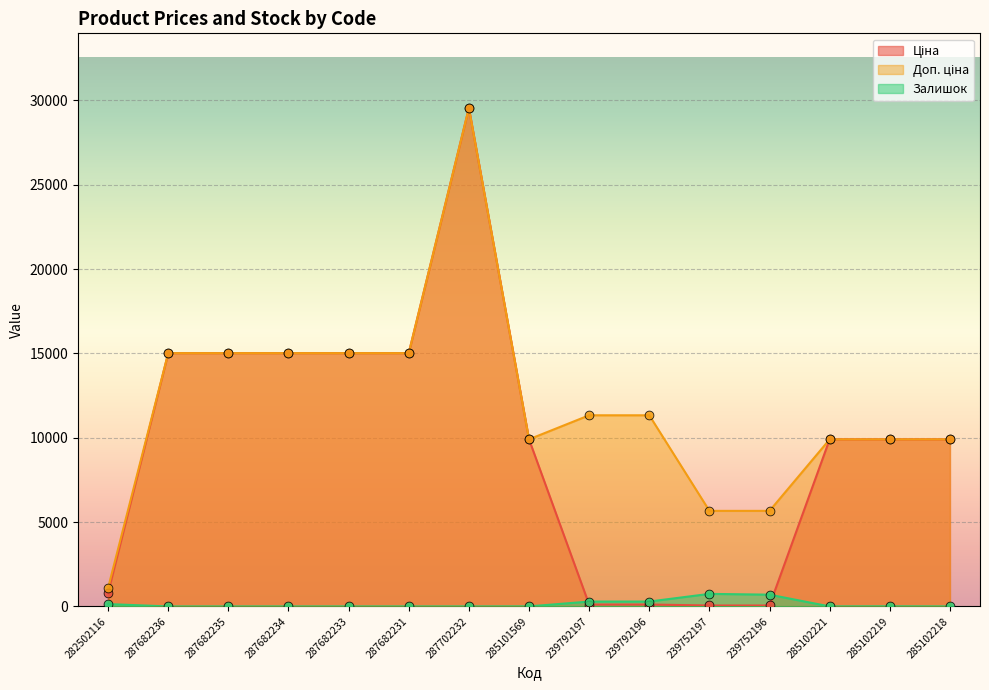

What is the total value across all series at 287682233?

30038.4